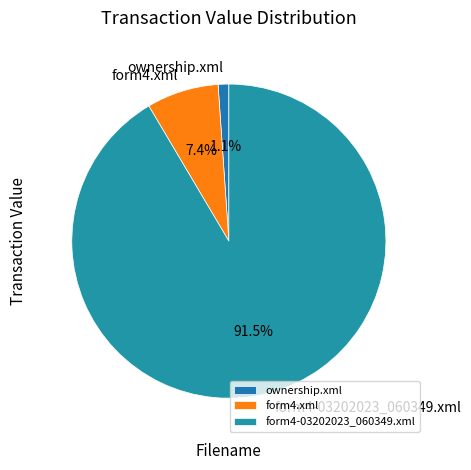

True or false: ownership.xml accounts for 1% of the total.

True